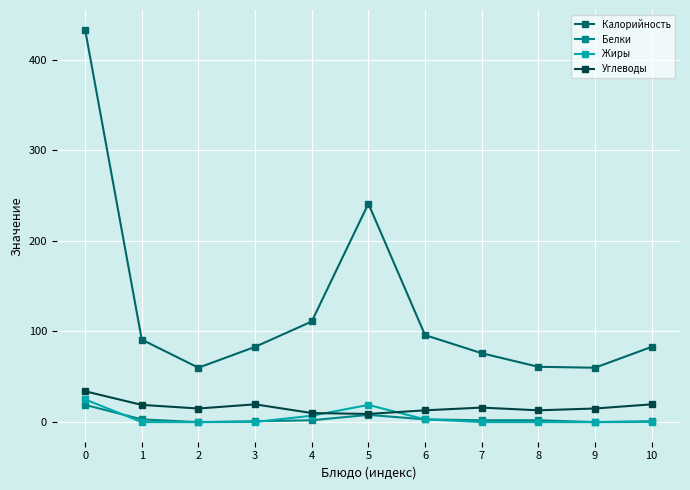

Which series has the widest spread of values?

Калорийность